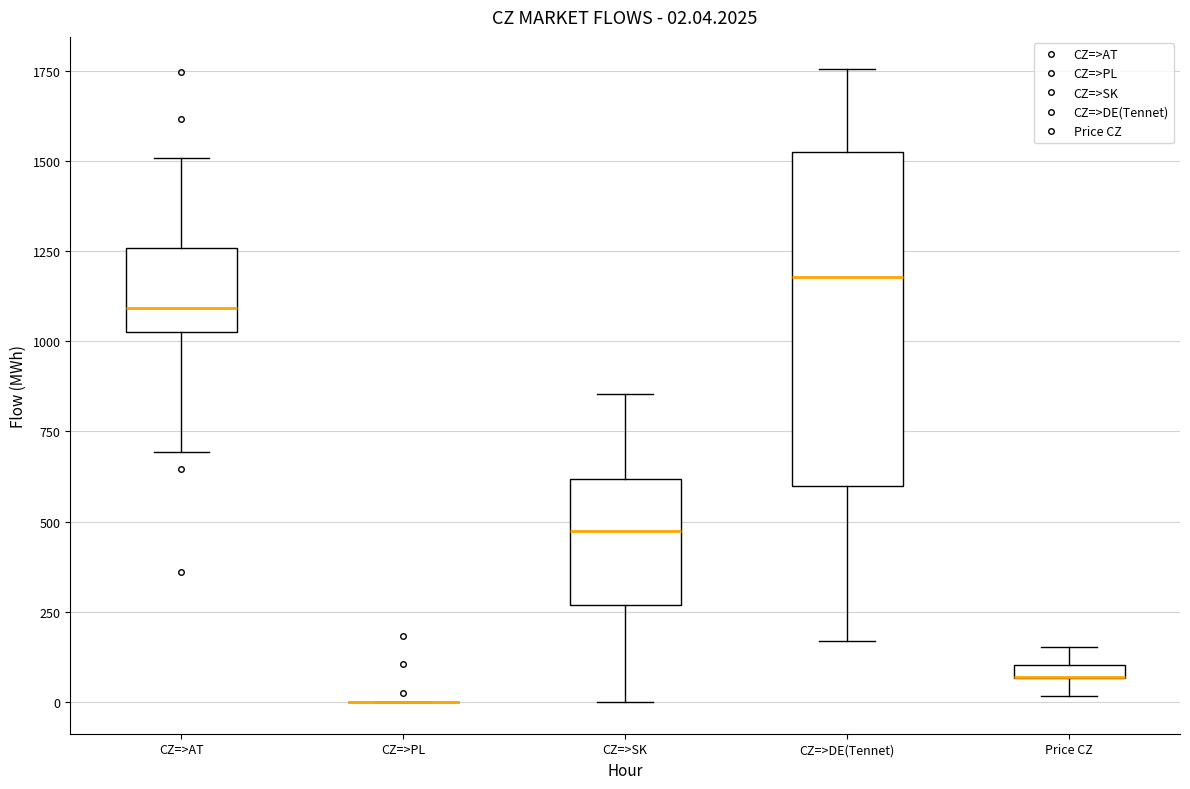

Which box is the tallest, from its lower edge to its upper edge?

CZ=>DE(Tennet)